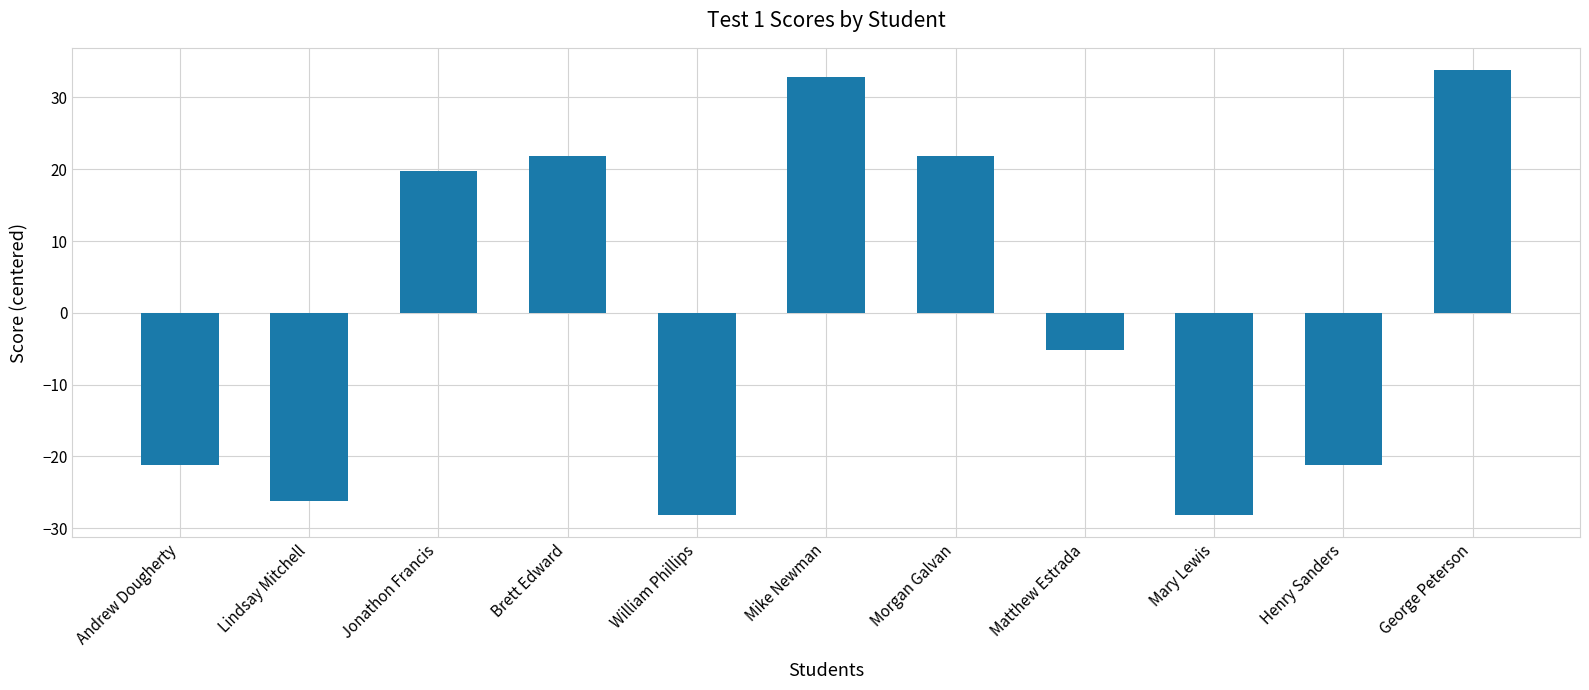

At which category does the chart reach its peak across all series?

George Peterson